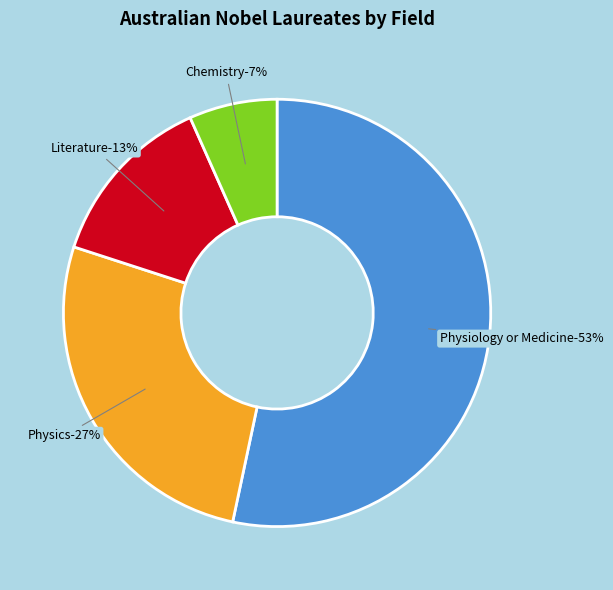

What is the total percentage of Physiology or Medicine and Chemistry?

60.0%